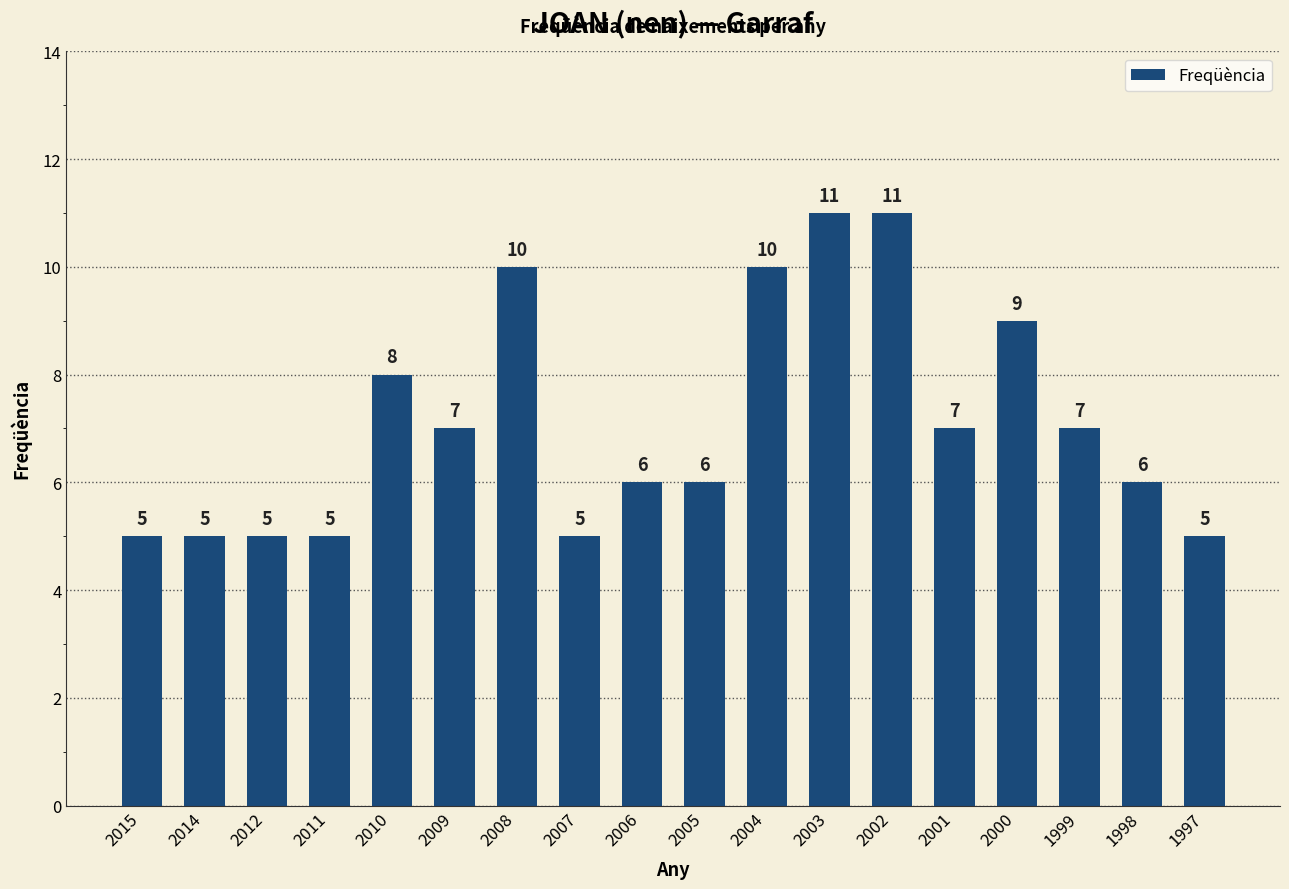

What is the greatest value displayed?

11